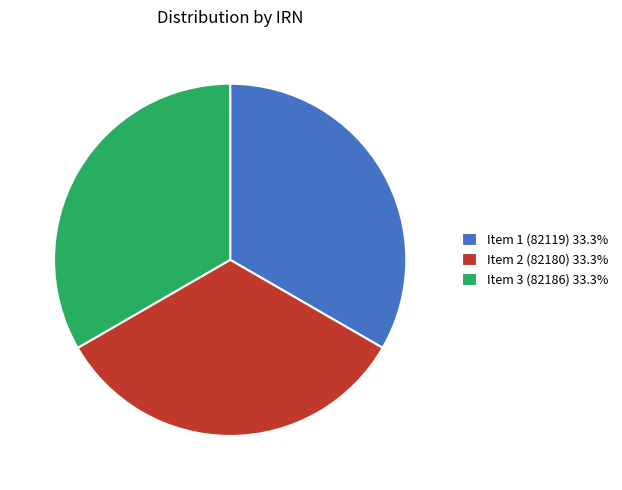

Does Item 1 (82119) 33.3% represent more than half of the total?

No